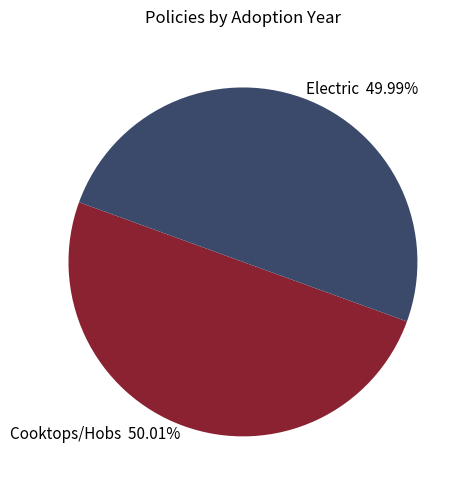

Is there a majority slice in this chart?

Yes